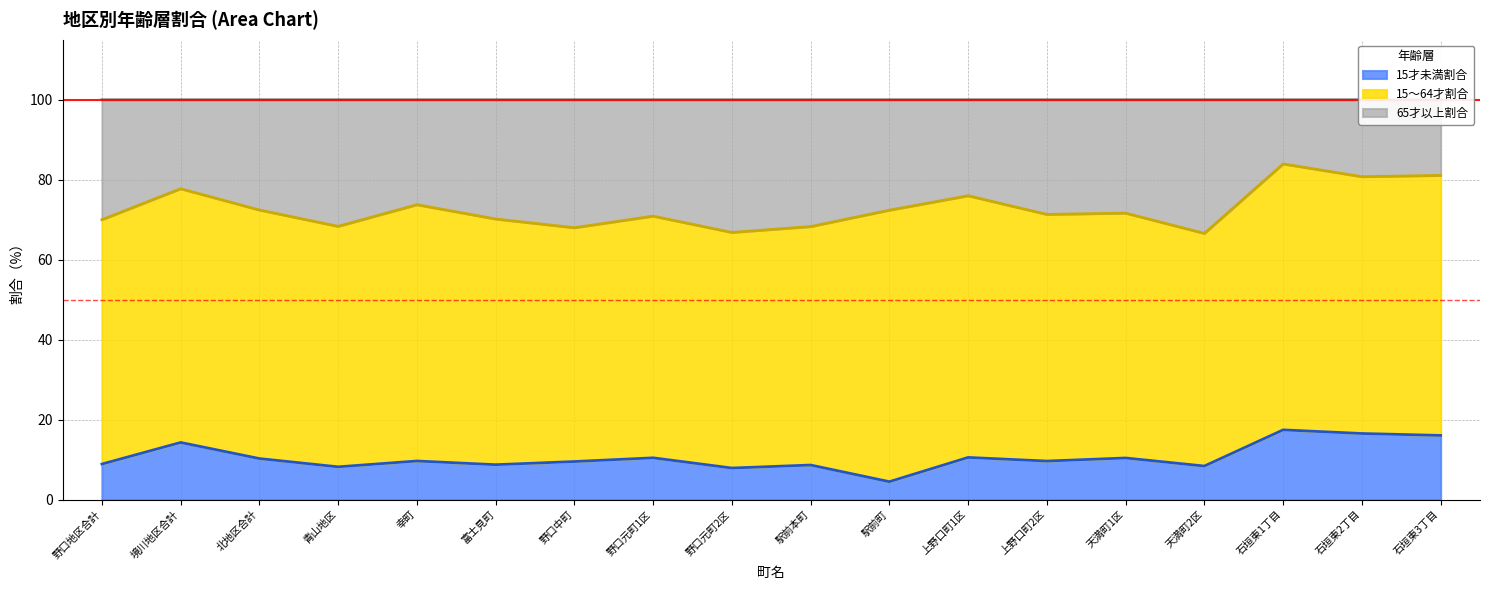

What are all the series names shown in the legend?

15才未満割合, 15～64才割合, 65才以上割合